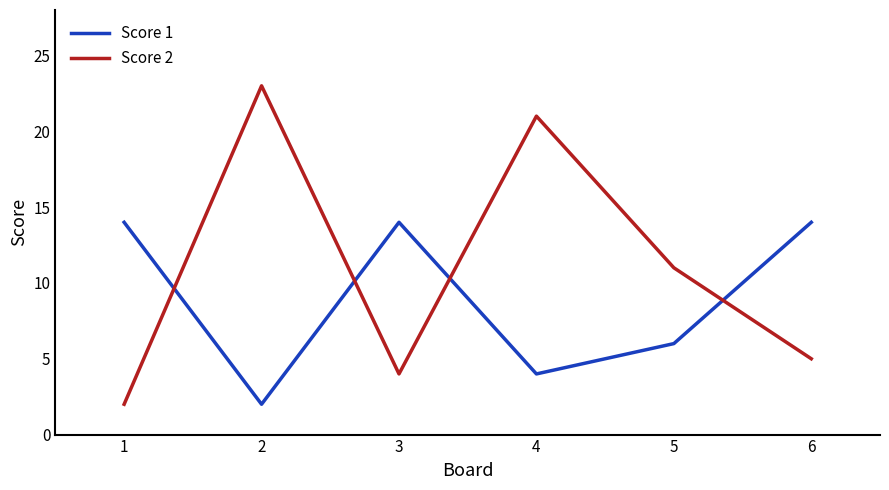

At 2, list the series in order from smallest to largest.

Score 1, Score 2